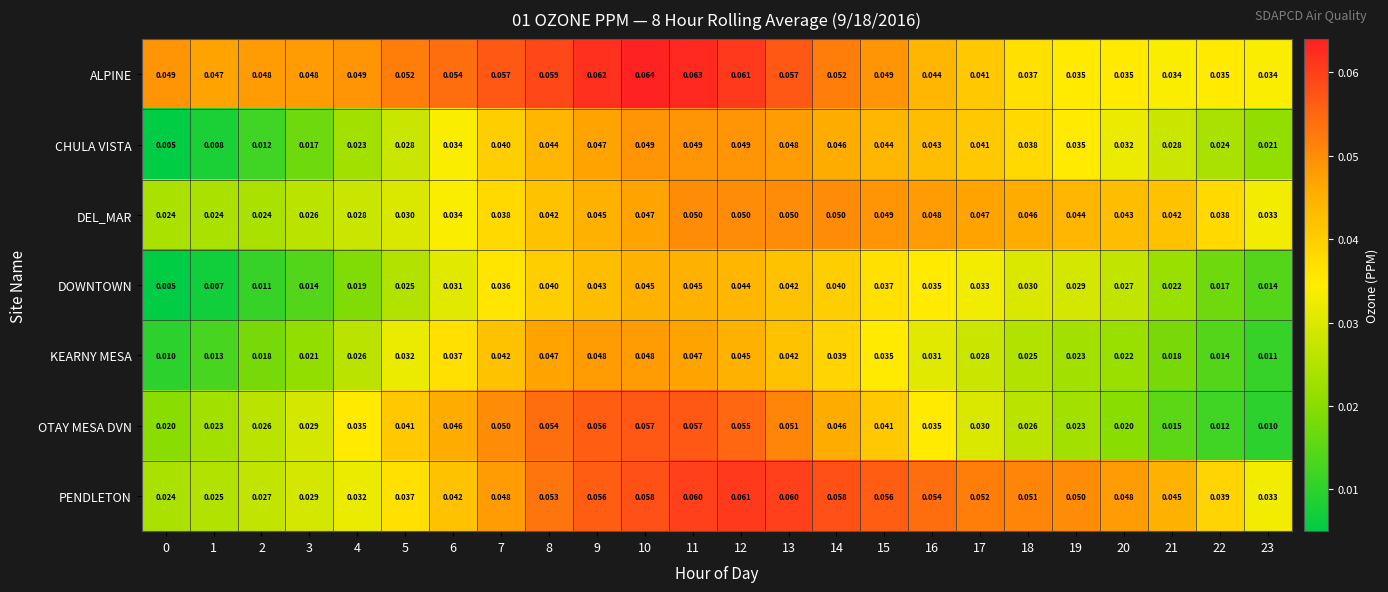

Which series changed the most between 0 and 19?

CHULA VISTA